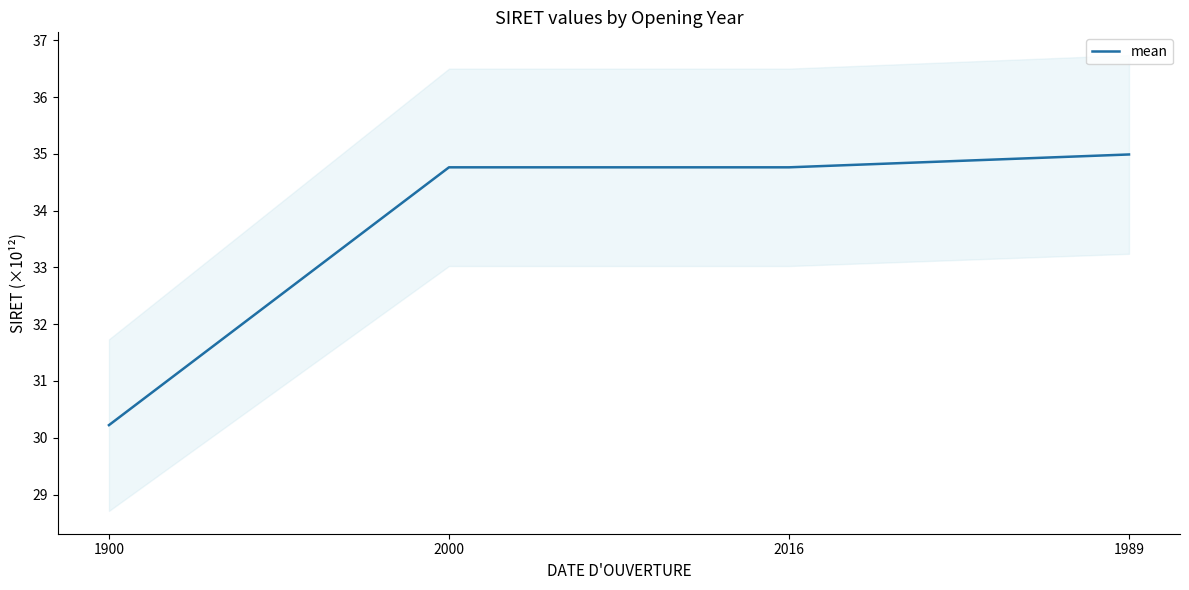

How many values are below 34?

1